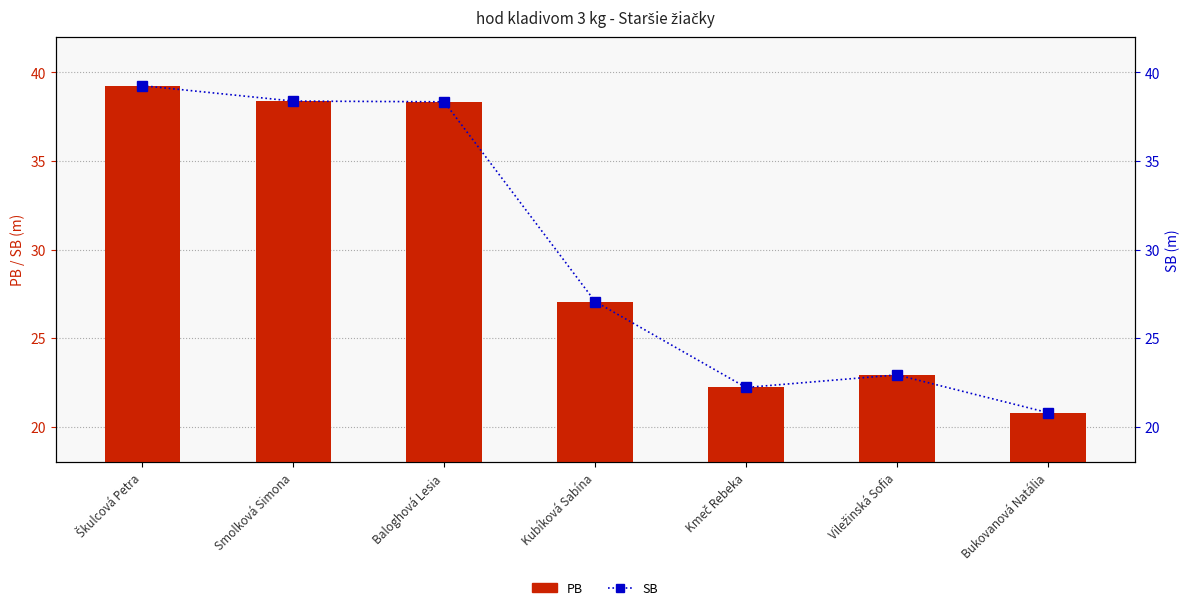

How many groups of bars are there?

7